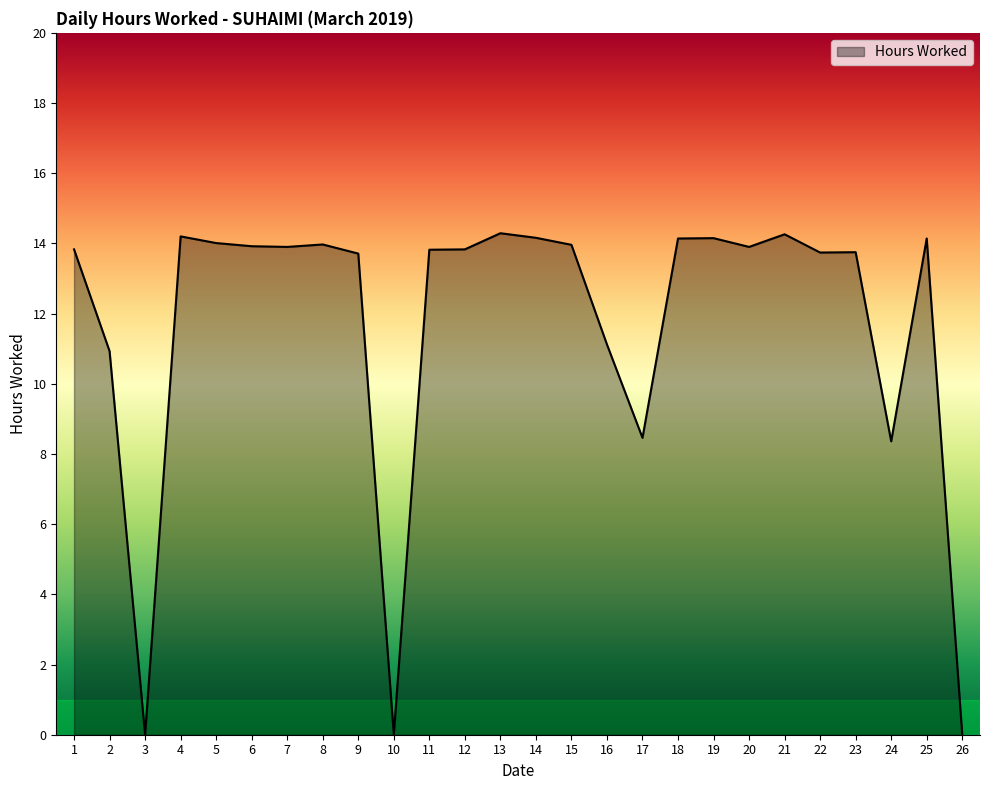

What is the greatest value displayed?

14.3